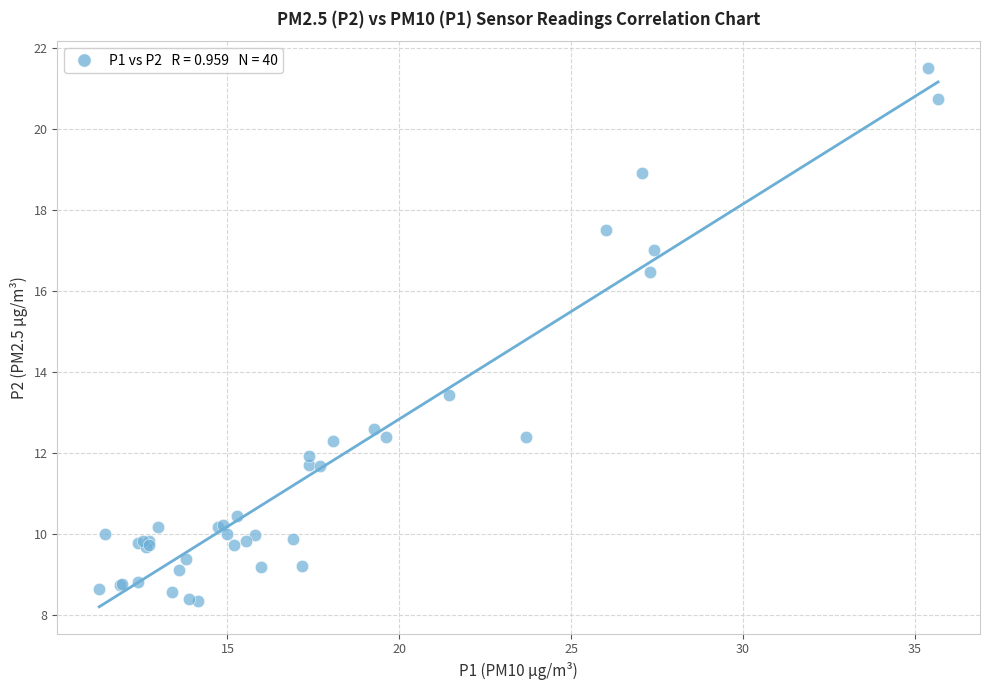

What Y value in the scatter plot is closest to 14?

13.4